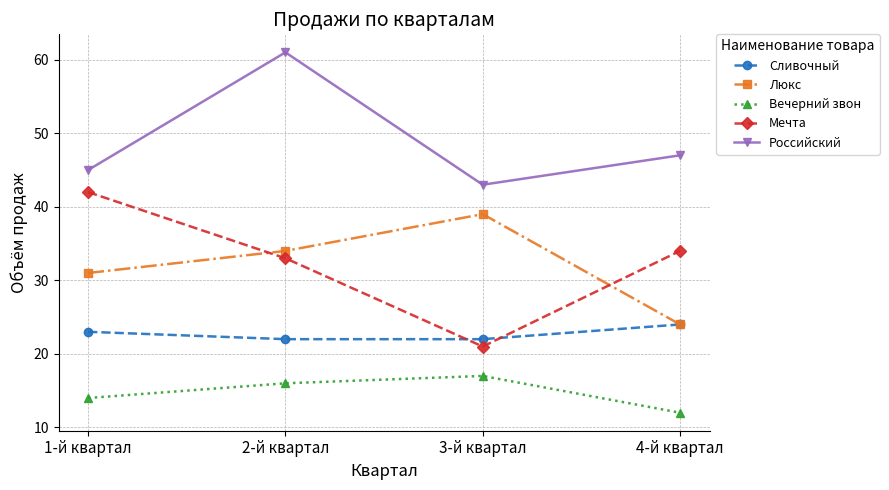

The value of Сливочный at 2-й квартал is 22. True or false?

True